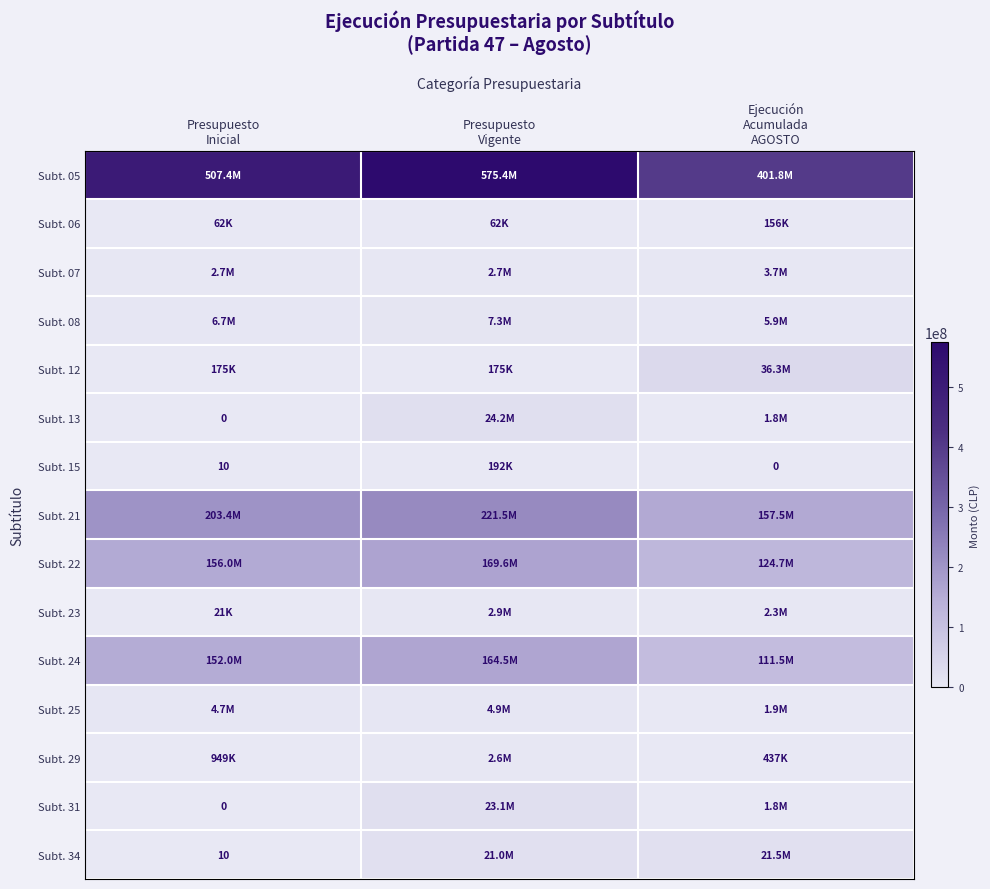

The value of Subt. 12 at Presupuesto Vigente is 266956. True or false?

False